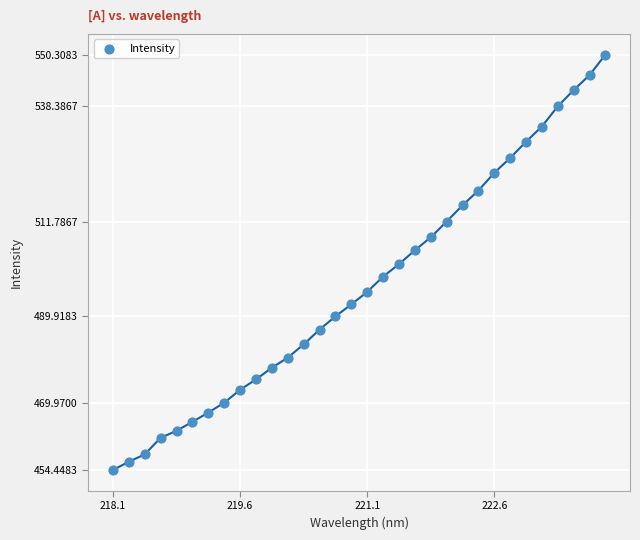

What is the range of Y values (max minus min)?

95.9